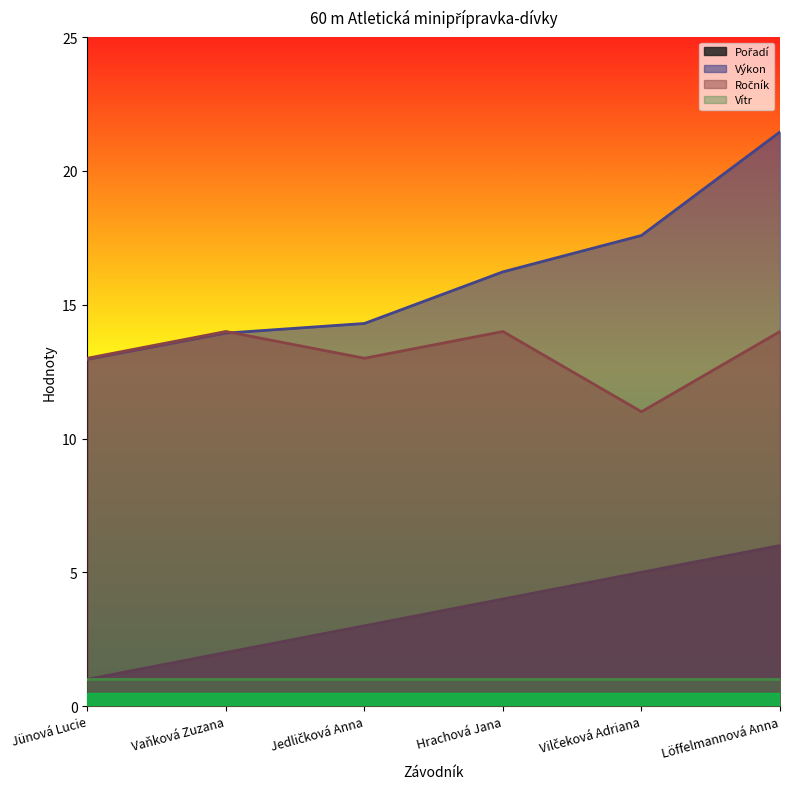

What is the total value across all series at Hrachová Jana?

35.2